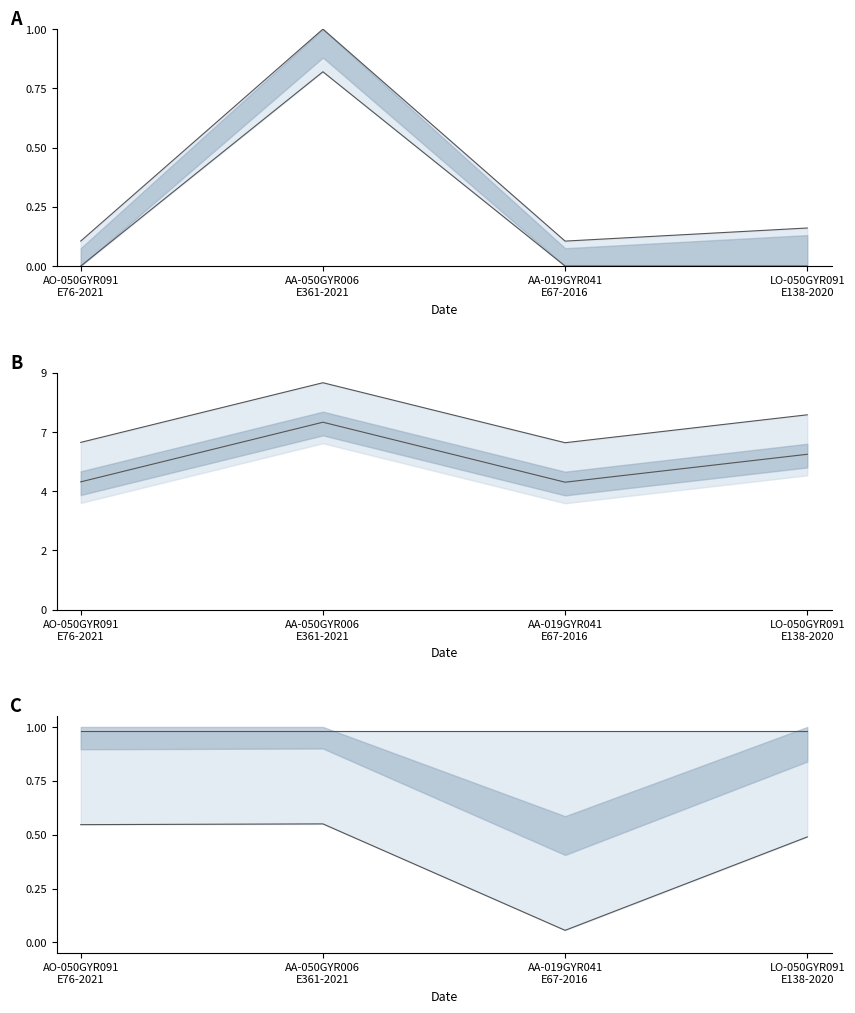

What value does the lower line series have at AA-019GYR041
E67-2016?

0.1